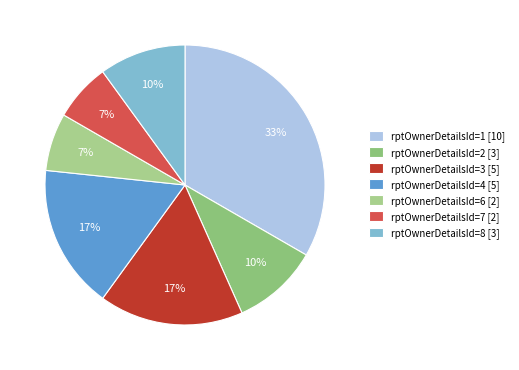

Which slice is the largest?

rptOwnerDetailsId=1 [10]